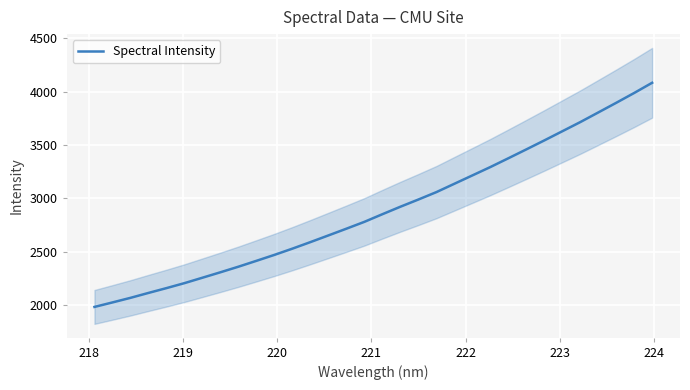

What is the maximum value for Spectral Intensity?

4083.3